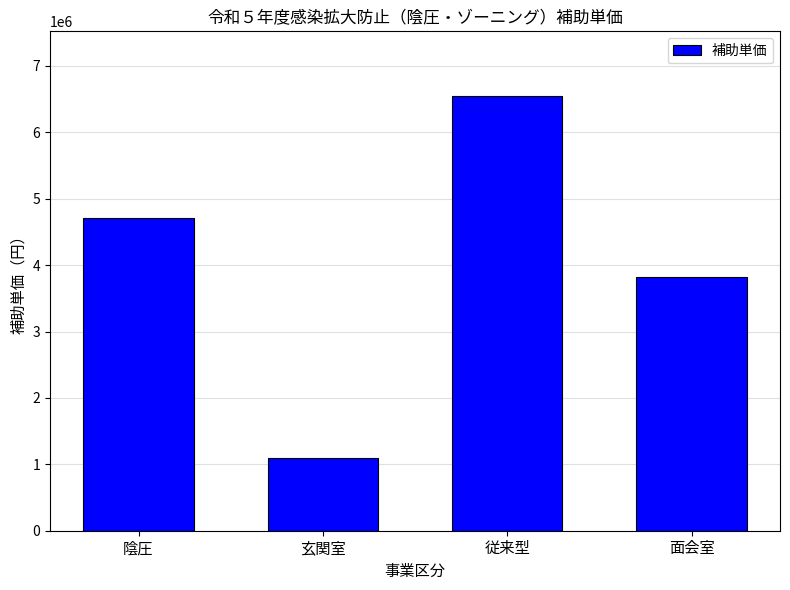

How many data points does each series have?

4